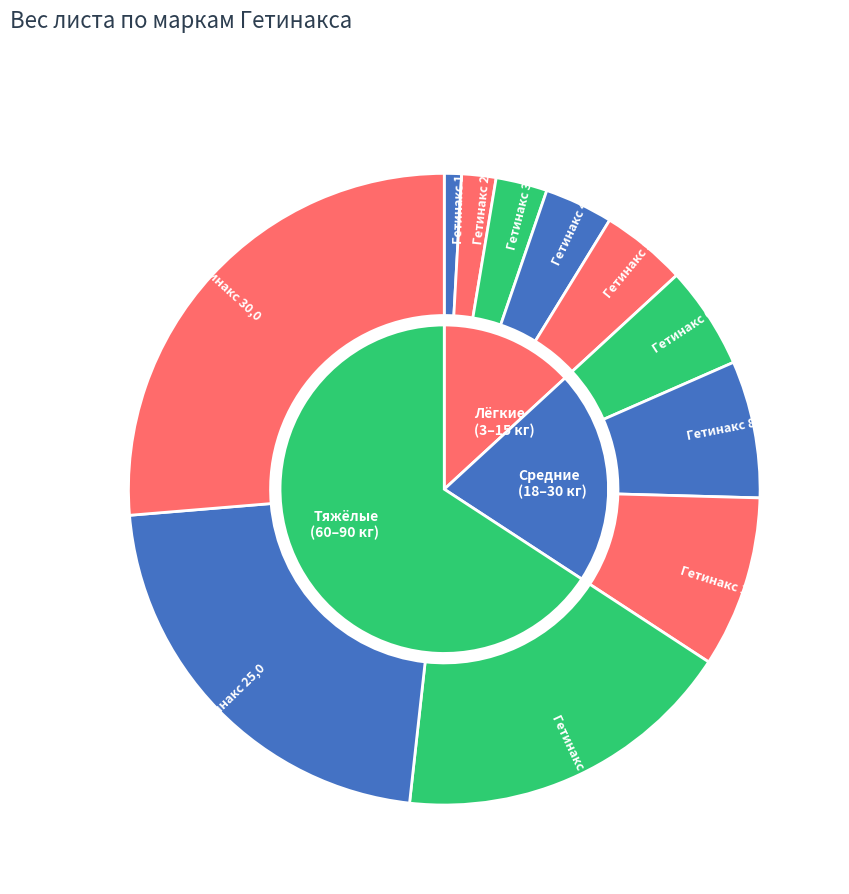

To the nearest percent, what percentage of the pie is Гетинакс 3,0?

3%